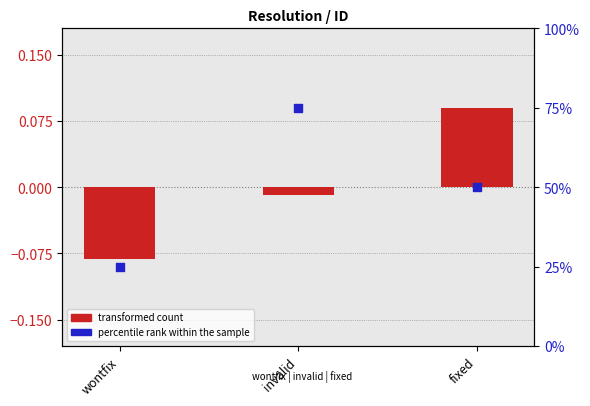

At which category is the sum across all series the highest?

invalid